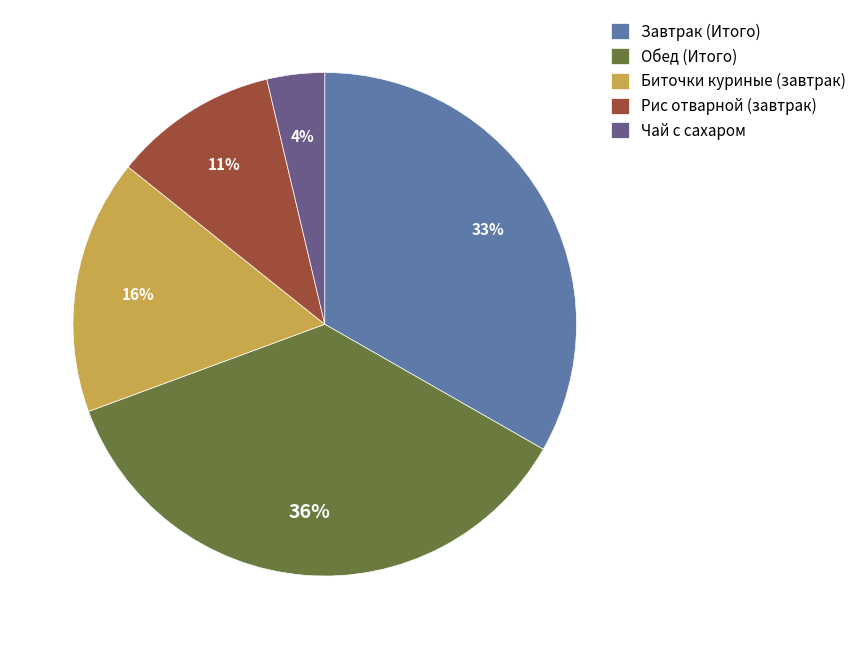

Is there any slice that represents more than half of the pie?

No